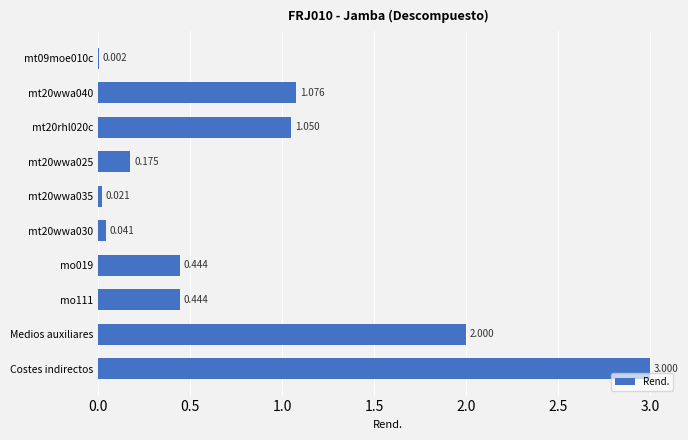

Which category has the highest value across all series?

Costes indirectos